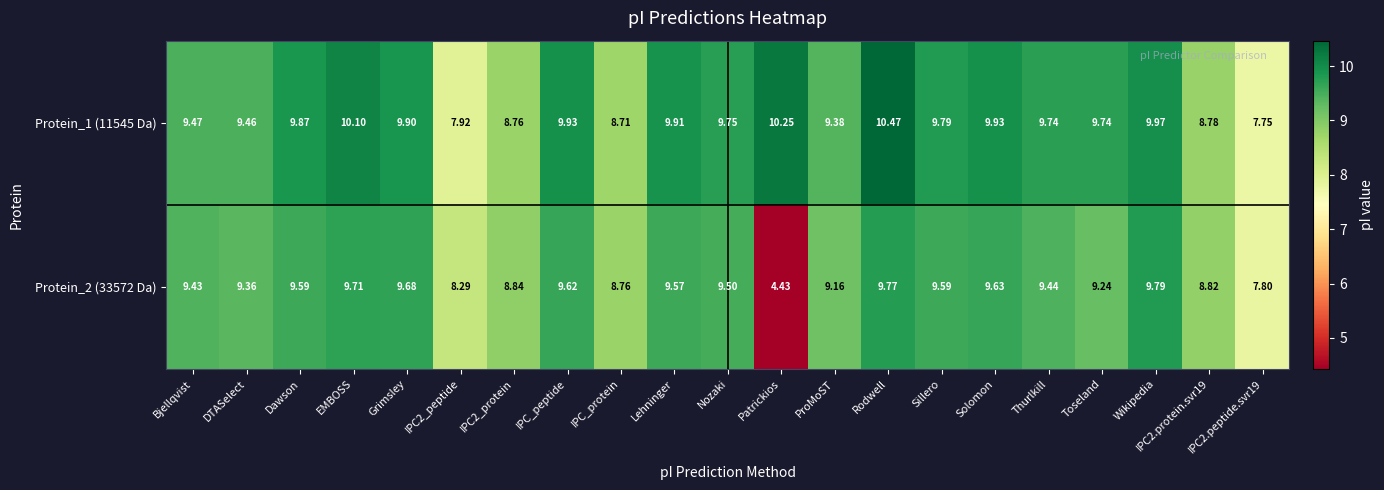

At which label does Protein_1 (11545 Da) first exceed 9?

Bjellqvist